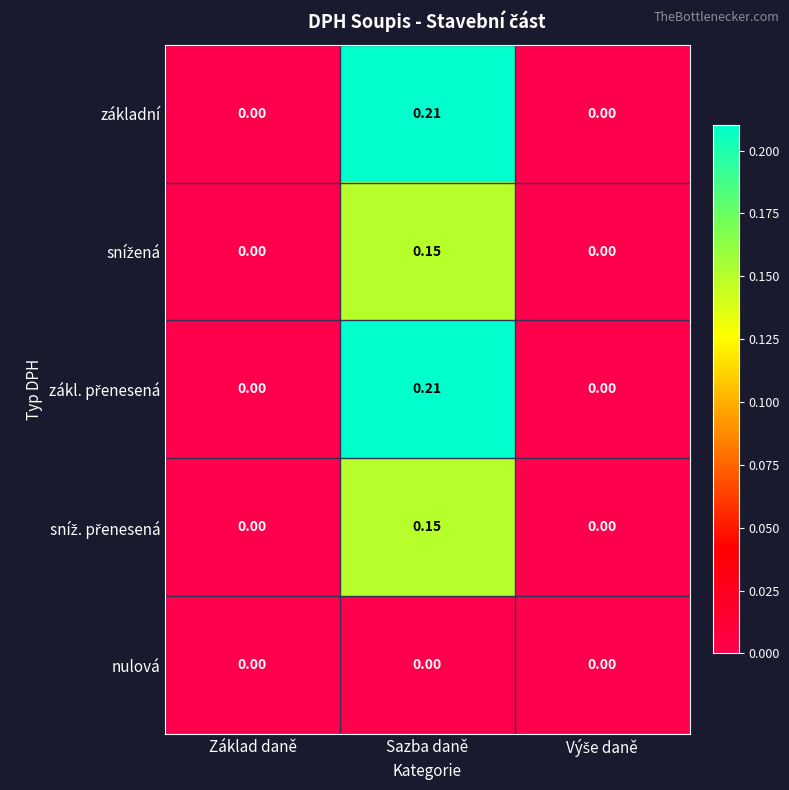

At which category is the sum across all series the highest?

Sazba daně